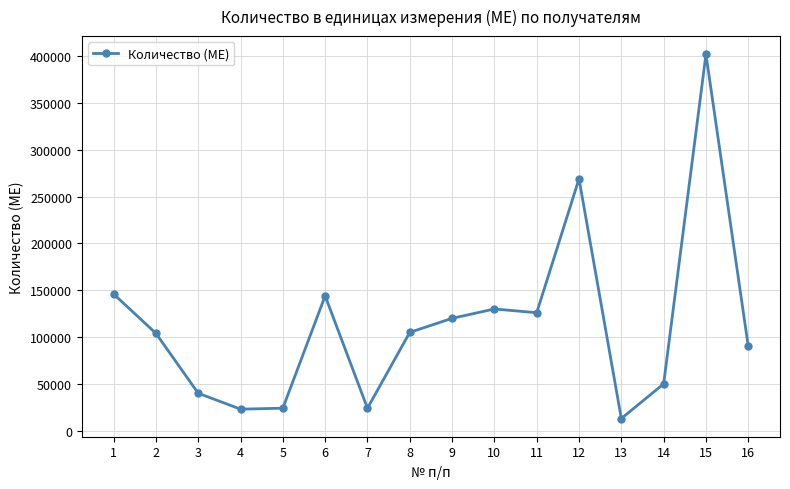

What value does the data have at 14, to the nearest 50?

50000